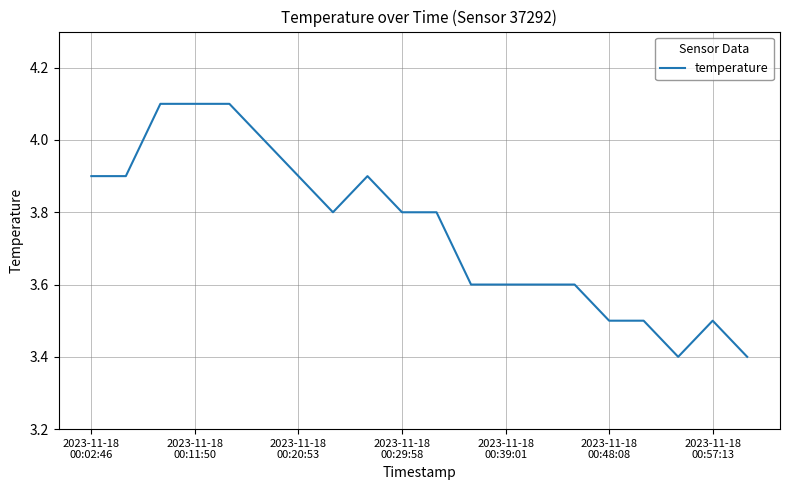

What is the difference between the maximum and minimum values?

0.7